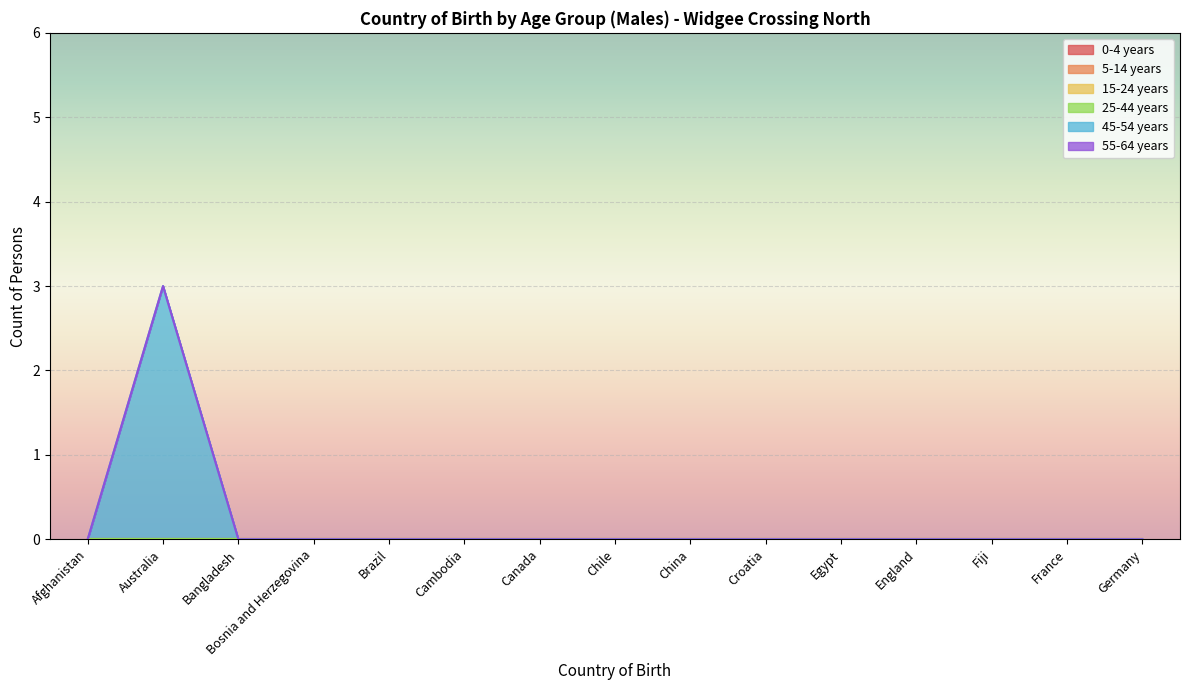

Does the chart display data point markers on the line(s)?

No